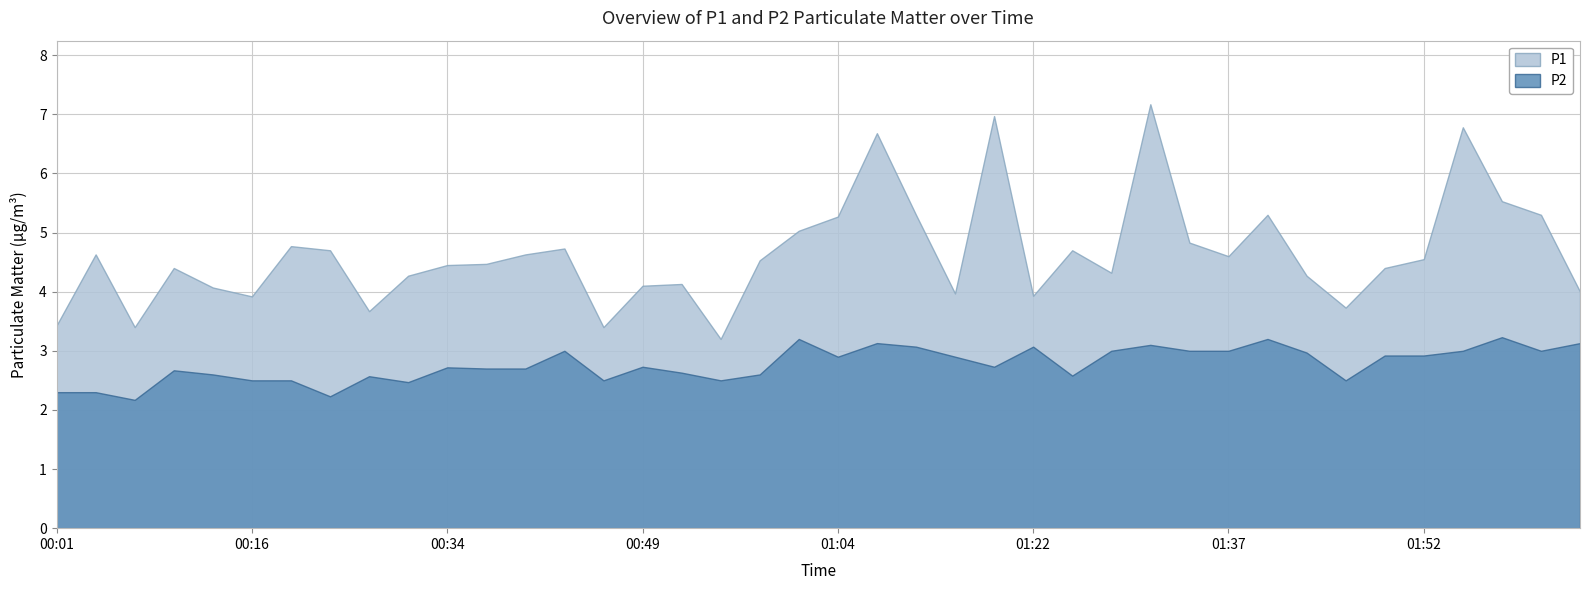

At which label is P2 closest to 2?

00:07